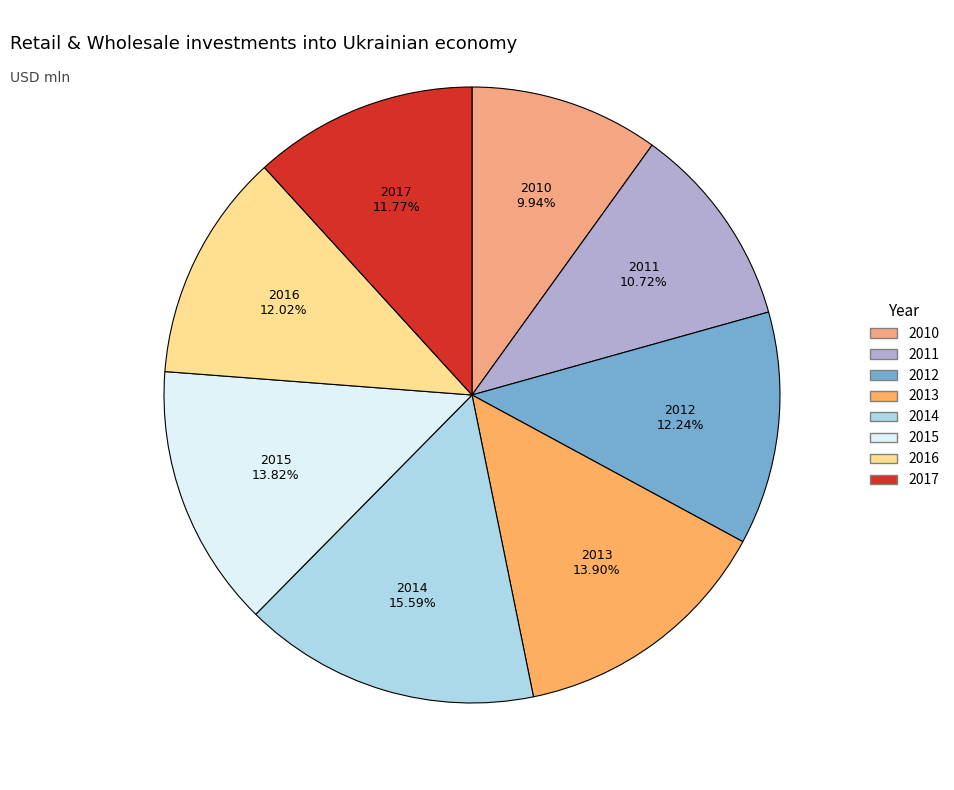

Is the sum of 2010 and 2013 greater than half?

No